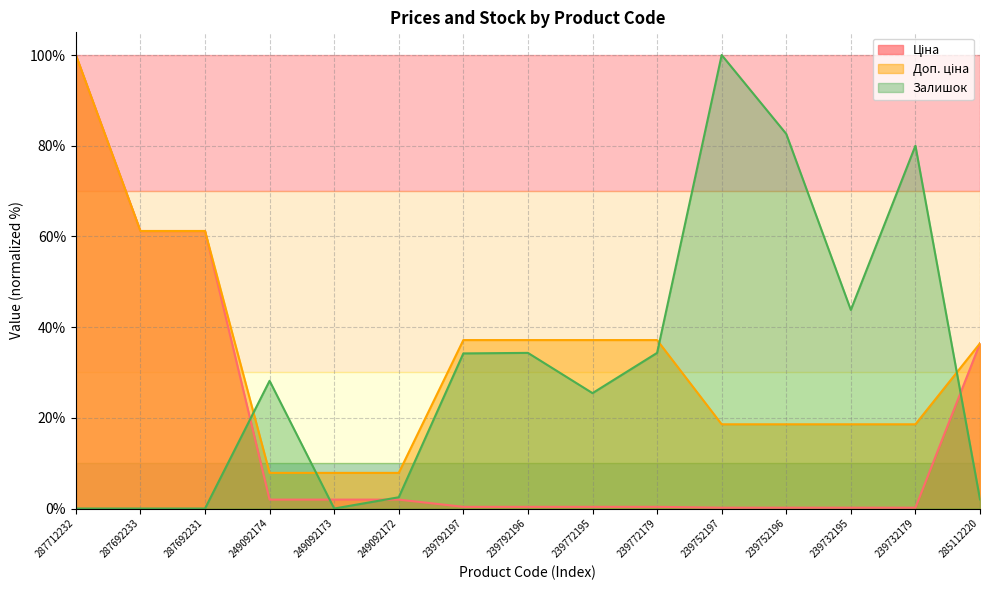

Is it true that Доп. ціна equals 7.9 at 249092173?

True